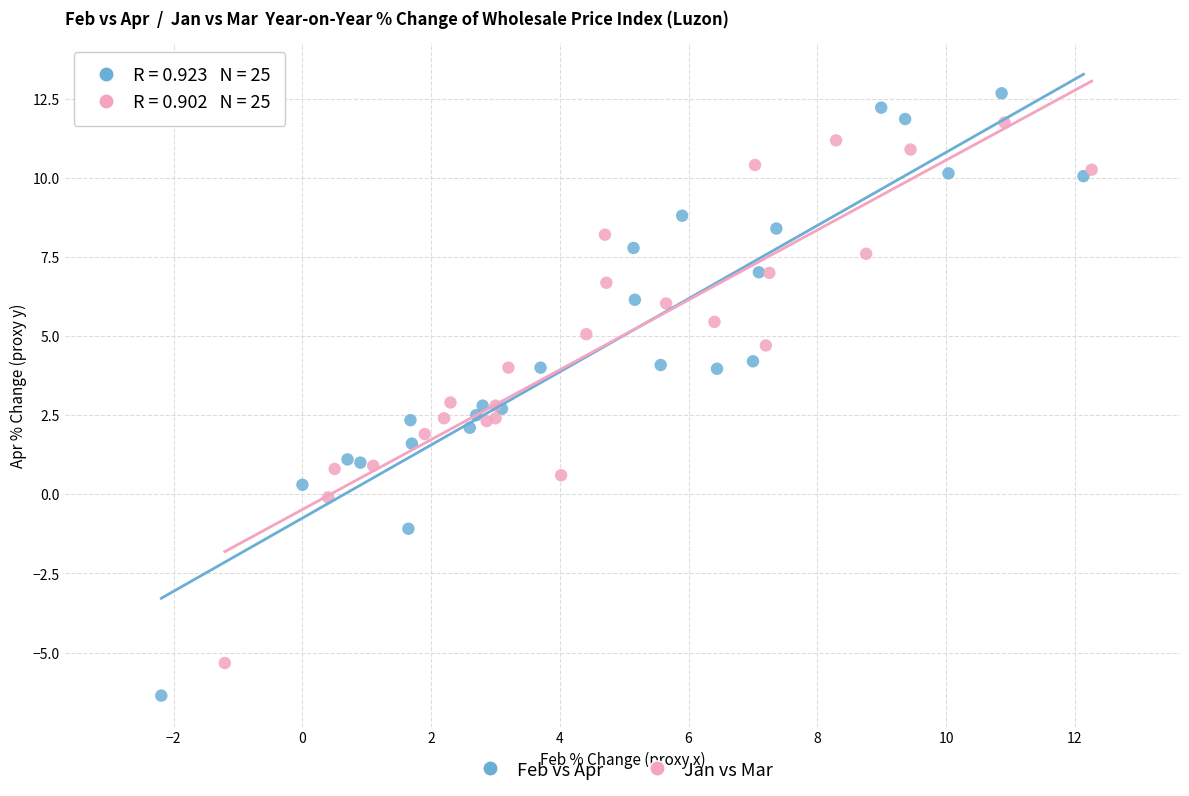

Which series reaches the maximum Y coordinate?

Feb vs Apr